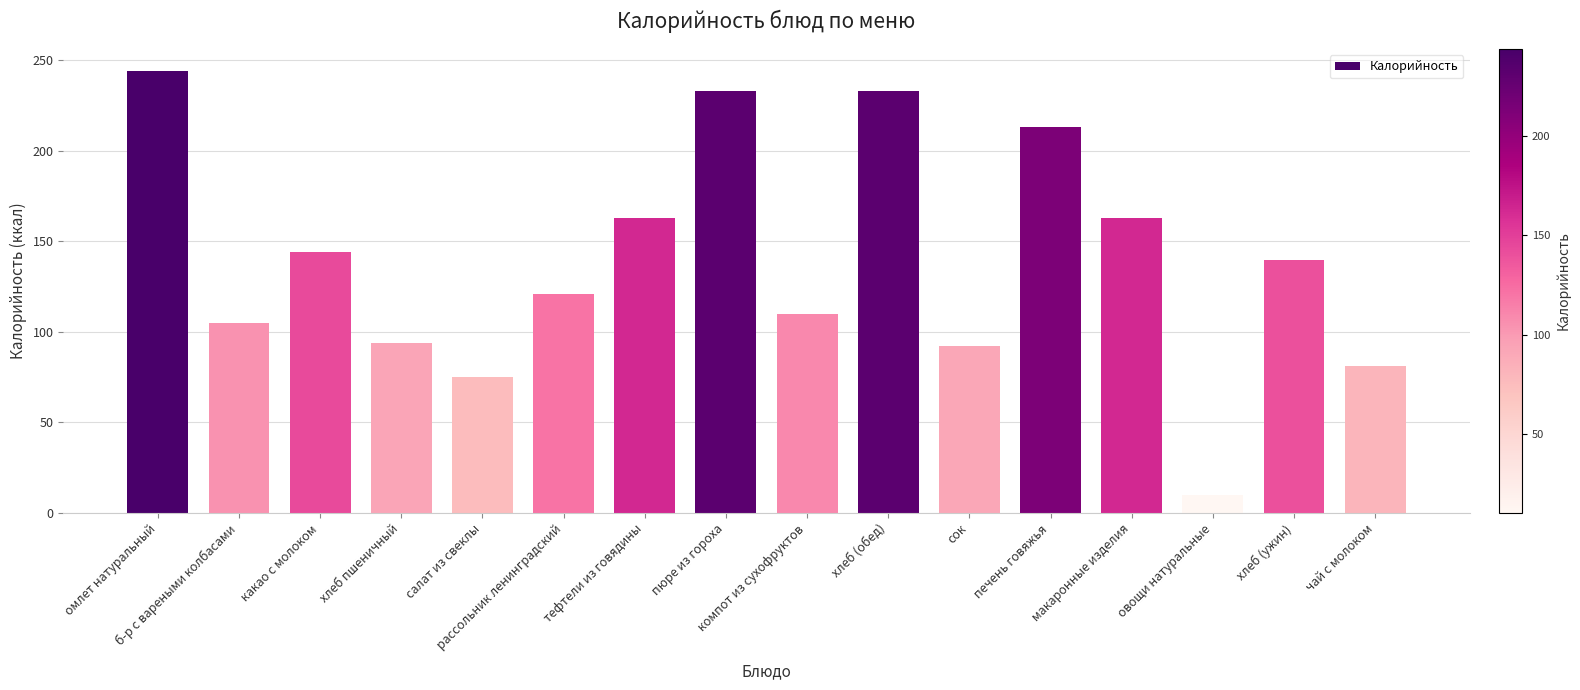

Reading left to right, list all the values displayed in this chart.

омлет натуральный=244	б-р с вареными колбасами=105	какао с молоком=144	хлеб пшеничный=94	салат из свеклы=75	рассольник ленинградский=121	тефтели из говядины=163	пюре из гороха=233	компот из сухофруктов=110	хлеб (обед)=233	сок=92	печень говяжья=213	макаронные изделия=163	овощи натуральные=10	хлеб (ужин)=140	чай с молоком=81